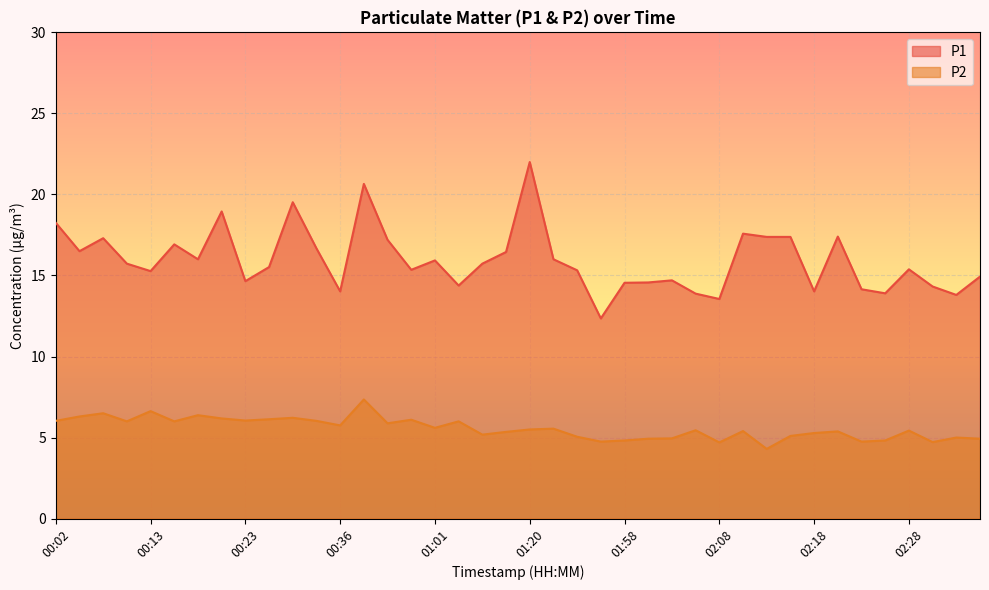

At which label is P2 closest to 5?

02:33